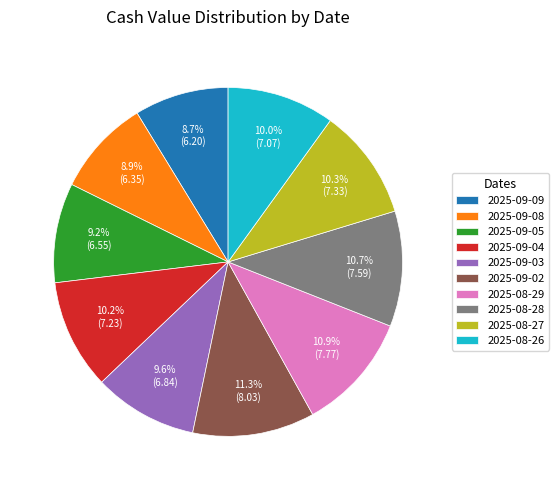

To the nearest percent, what percentage of the pie is 2025-08-27?

10%